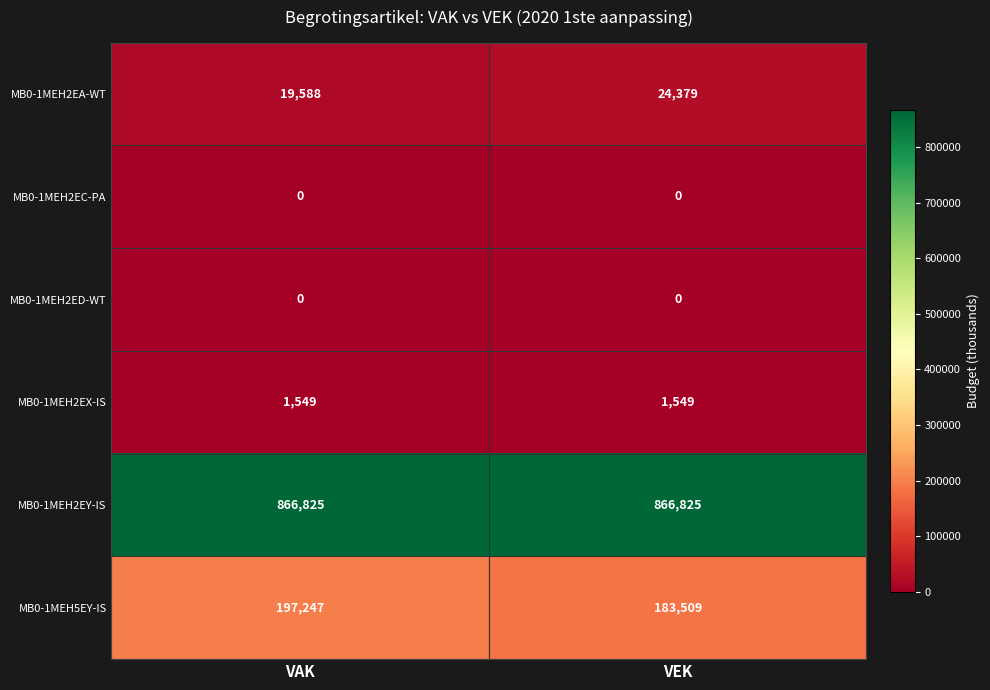

Which series has the largest total across all categories?

MB0-1MEH2EY-IS